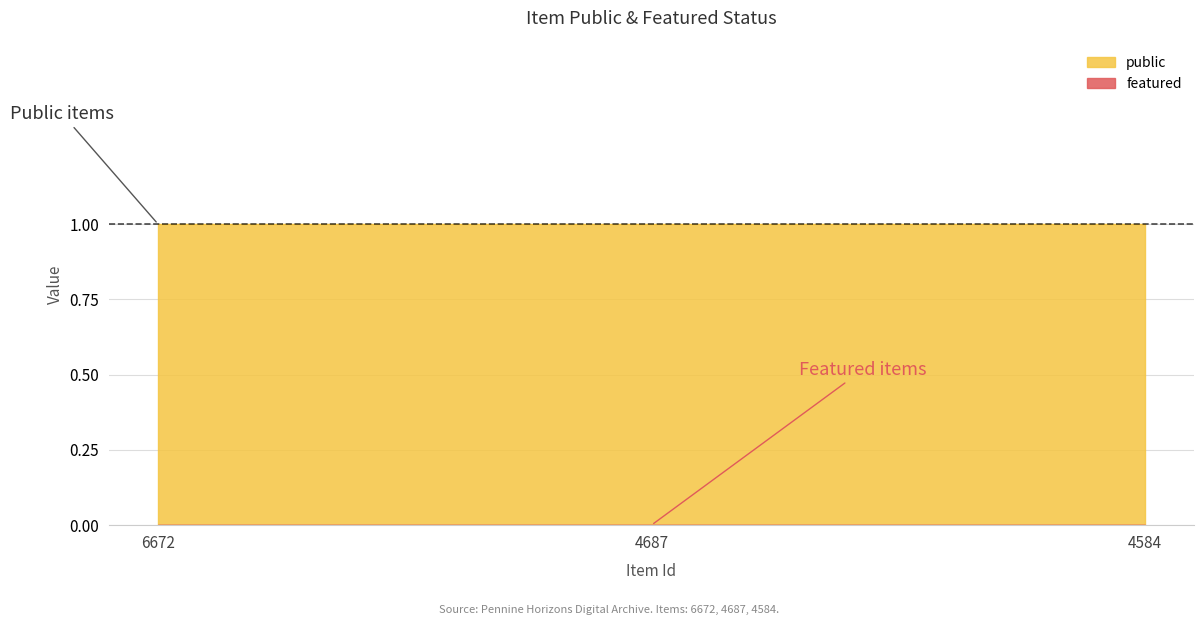

At which category is the sum across all series the highest?

6672